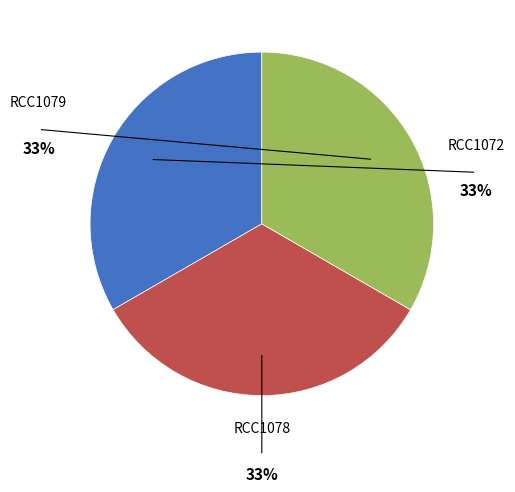

Is there any slice that represents more than half of the pie?

No